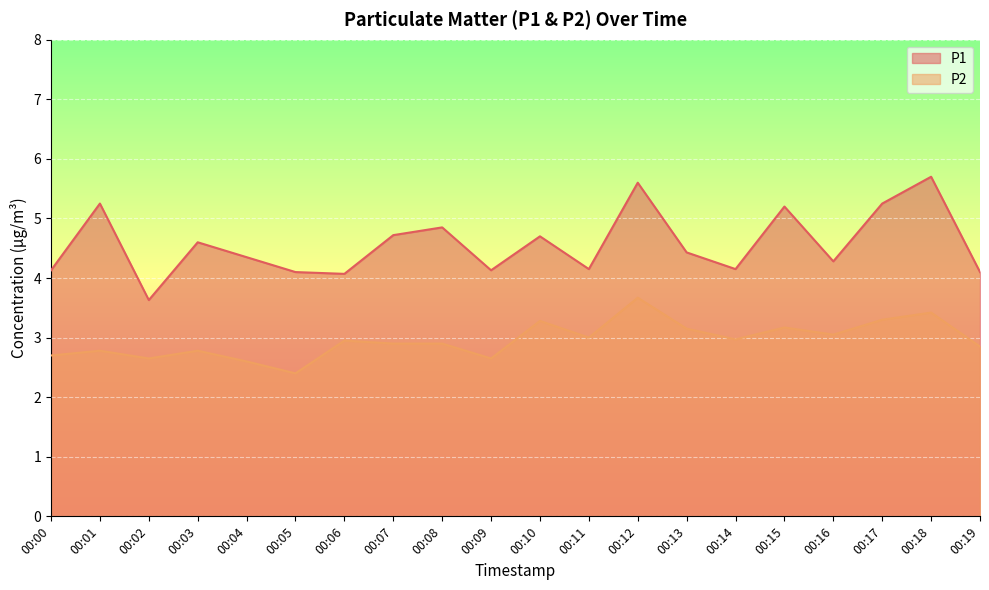

List the series in order of their peak value, highest first.

P1, P2